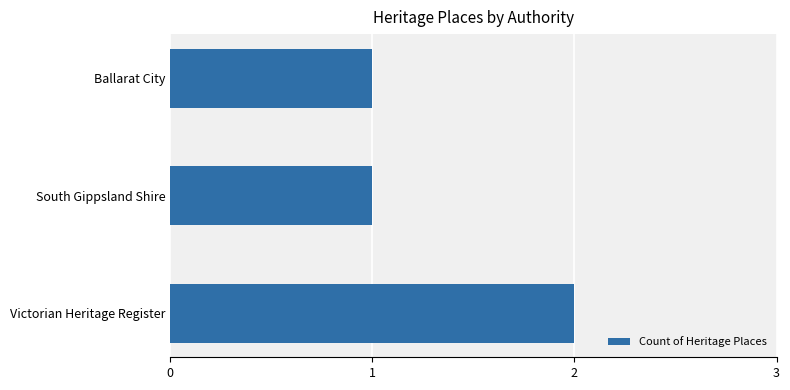

What is the sum of all values?

4